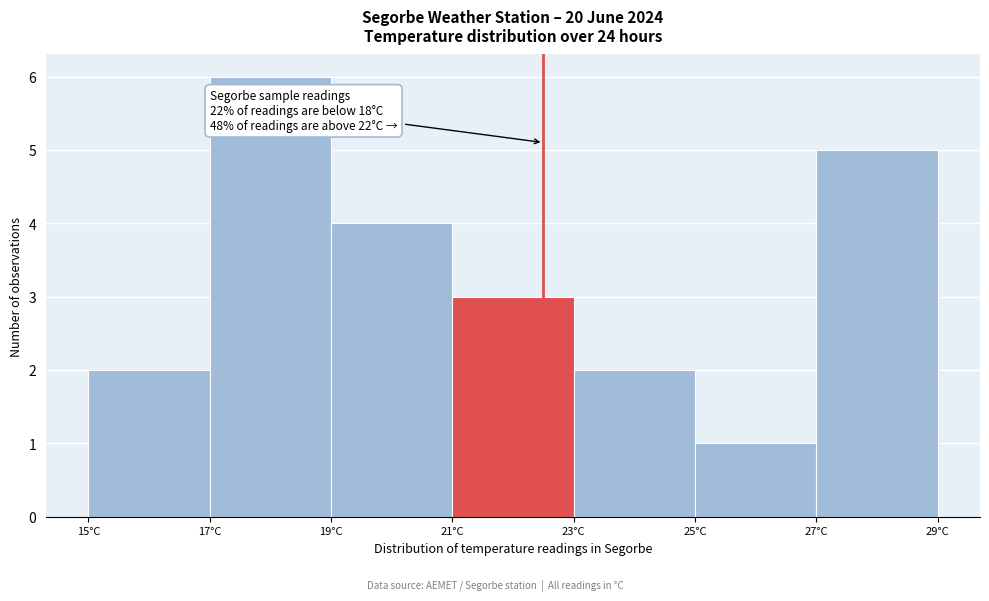

Which range on the x-axis has the tallest bar?

17 to 19